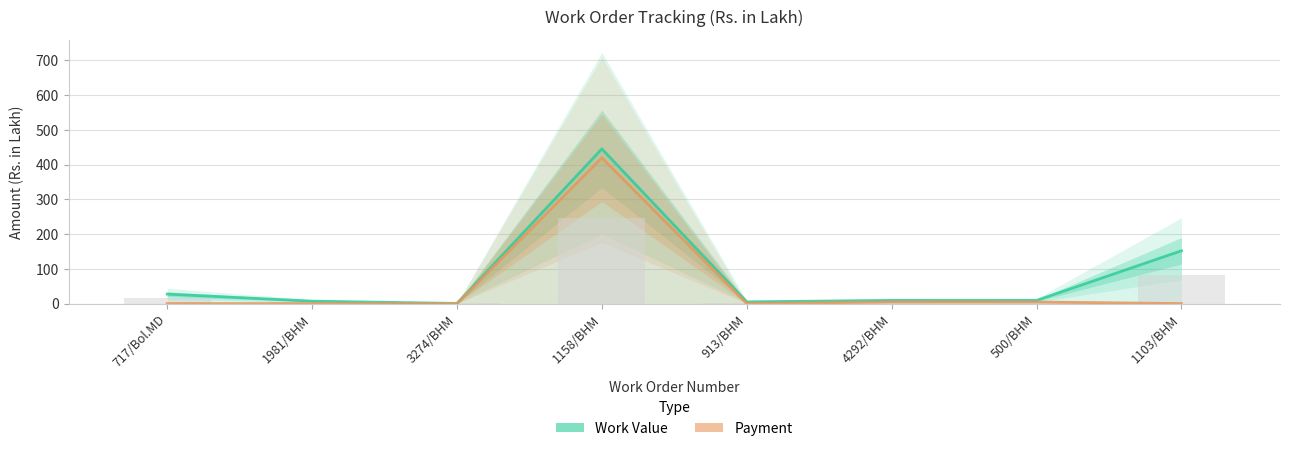

Which series changed the most between 1158/BHM and 913/BHM?

Work Value